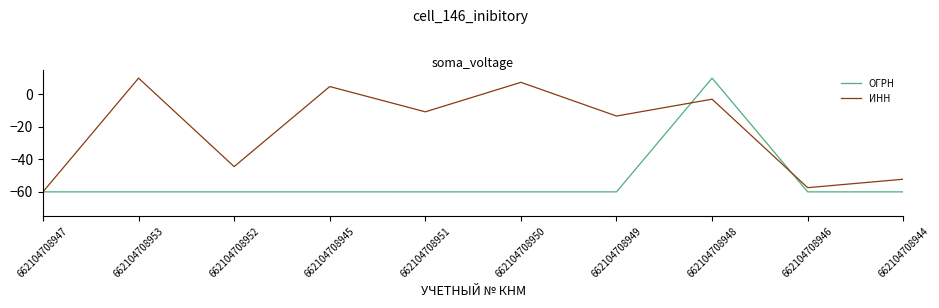

What is the difference between the maximum and second lowest values in the ИНН series?

67.4